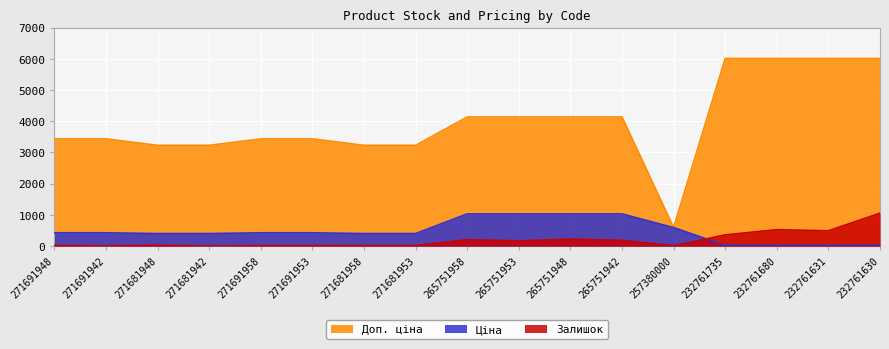

What position from the right is 271681958?

11